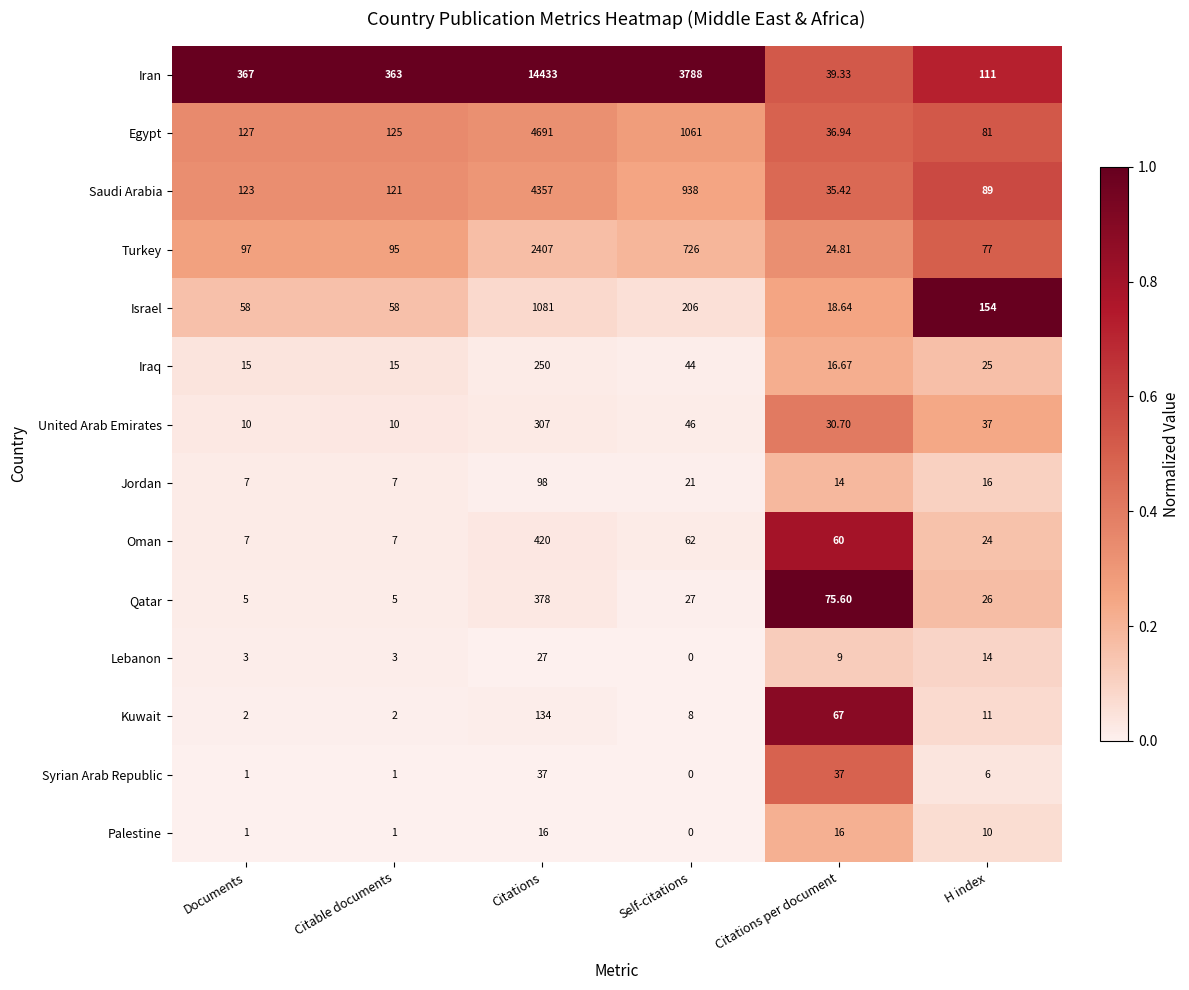

Which series has the largest total across all categories?

Iran